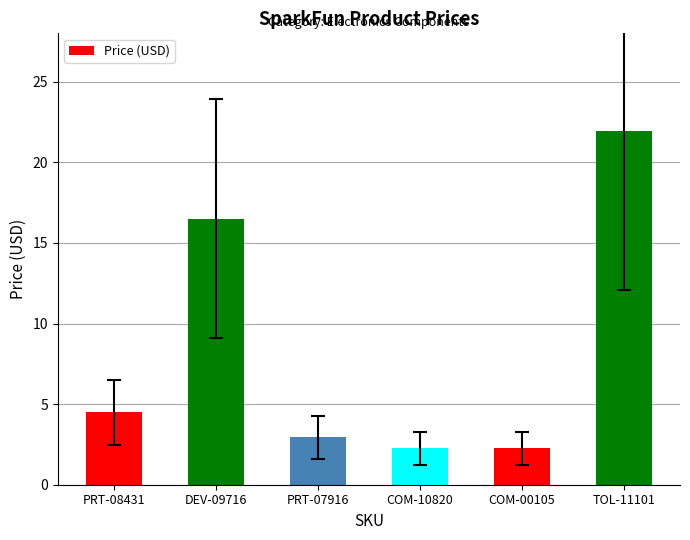

Which category has the highest value across all series?

TOL-11101